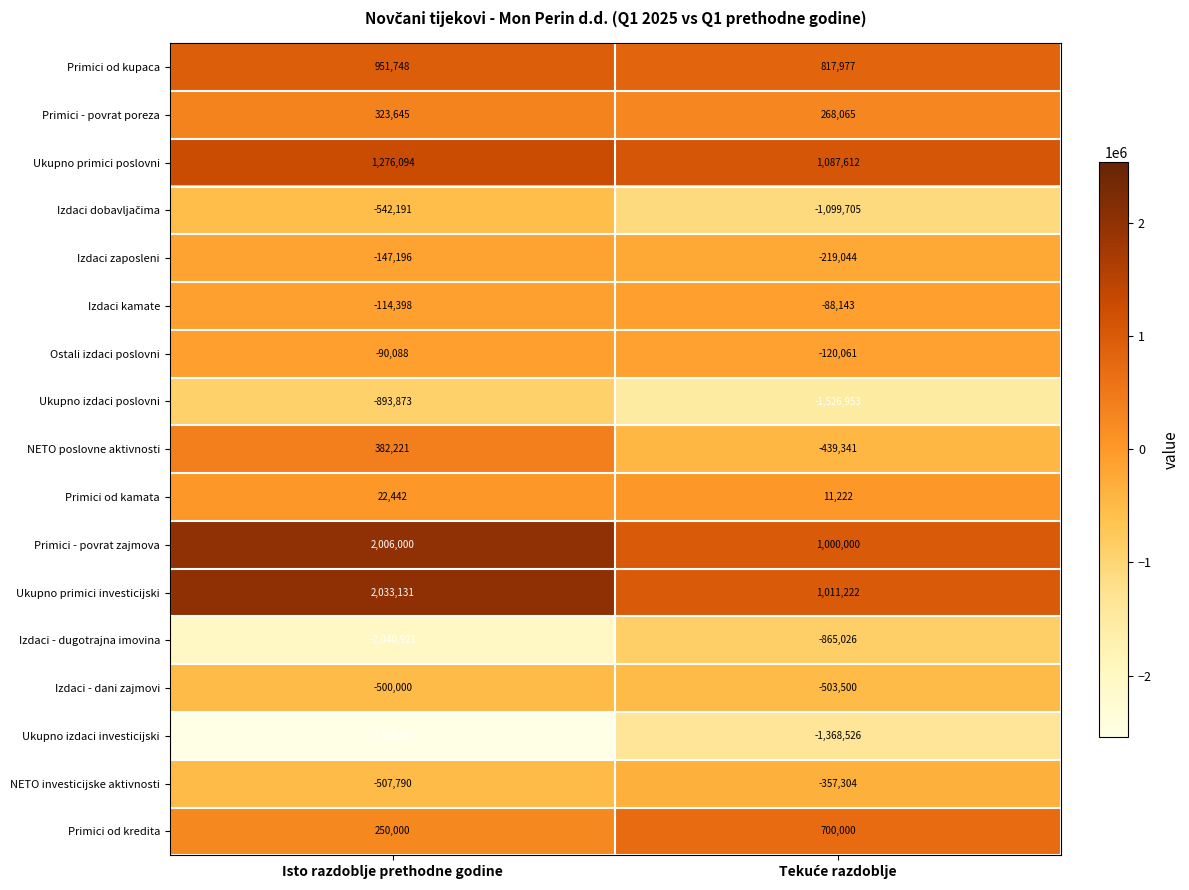

What is the average value of the Ostali izdaci poslovni series?

-105074